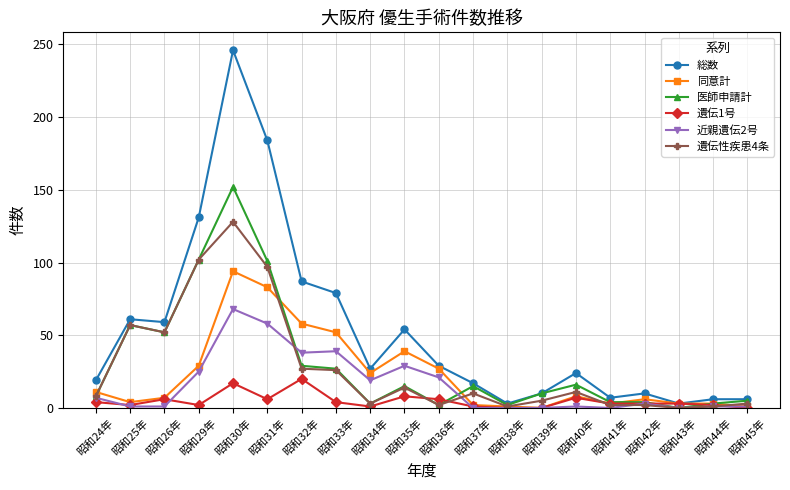

What is the difference between the highest and lowest values at 昭和34年?

26